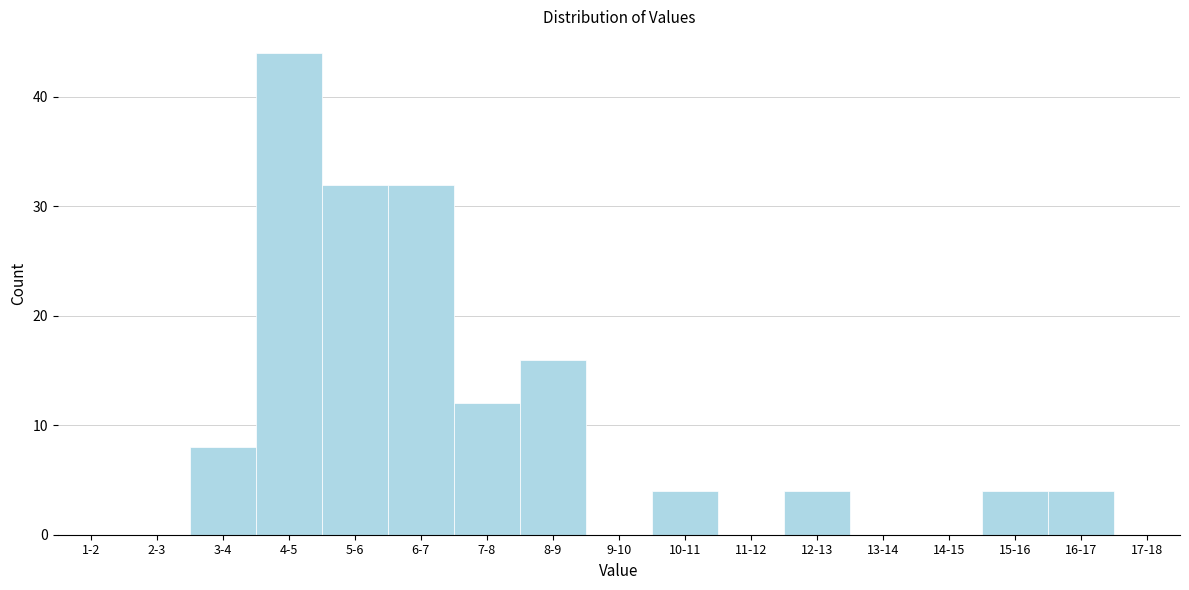

Reading right to left, extract all data points from this chart.

17-18=0	16-17=4	15-16=4	14-15=0	13-14=0	12-13=4	11-12=0	10-11=4	9-10=0	8-9=16	7-8=12	6-7=32	5-6=32	4-5=44	3-4=8	2-3=0	1-2=0